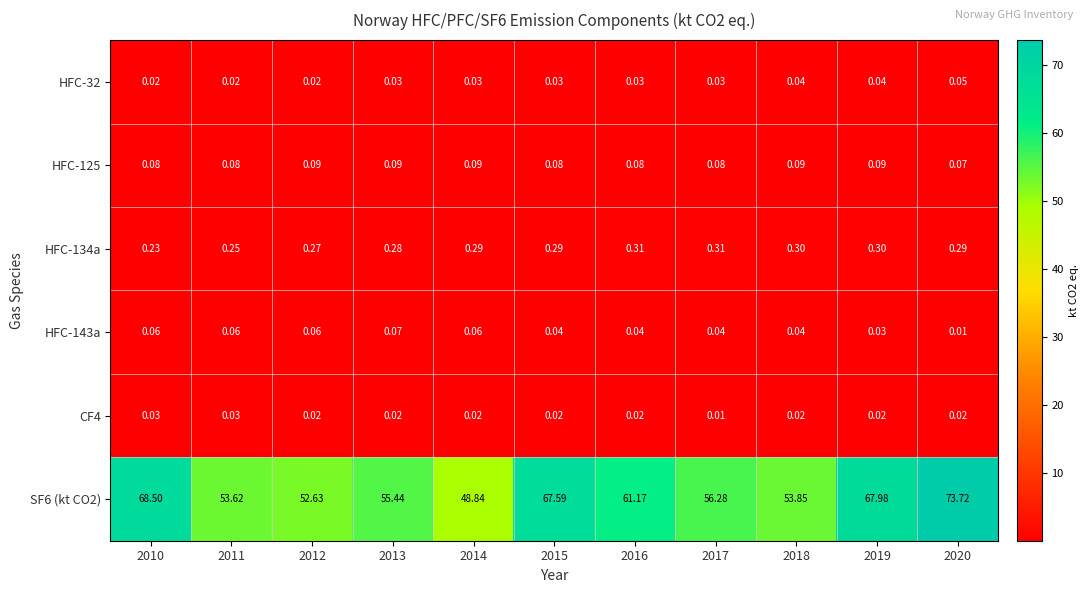

Is the value of HFC-134a at 2010 greater than the value of HFC-143a at 2013?

Yes